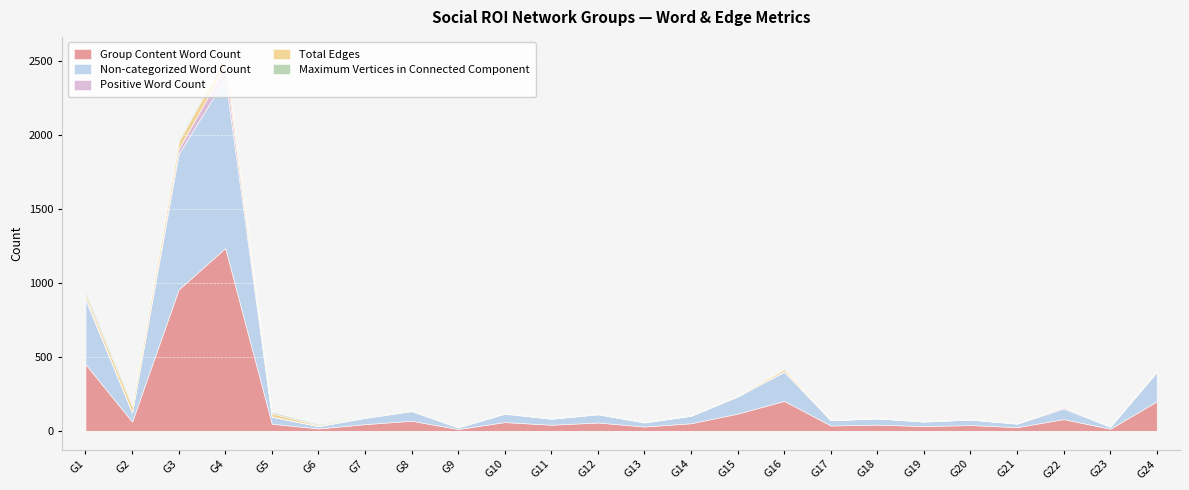

Rank the series at G11 from highest to lowest value.

Group Content Word Count, Non-categorized Word Count, Total Edges, Maximum Vertices in Connected Component, Positive Word Count